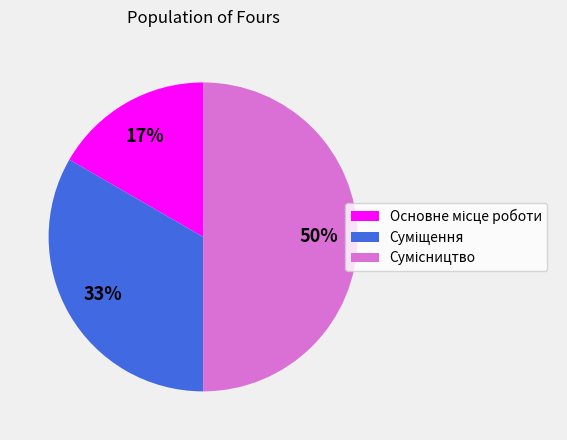

To the nearest percent, what is the difference between the largest and smallest slice percentages?

33%